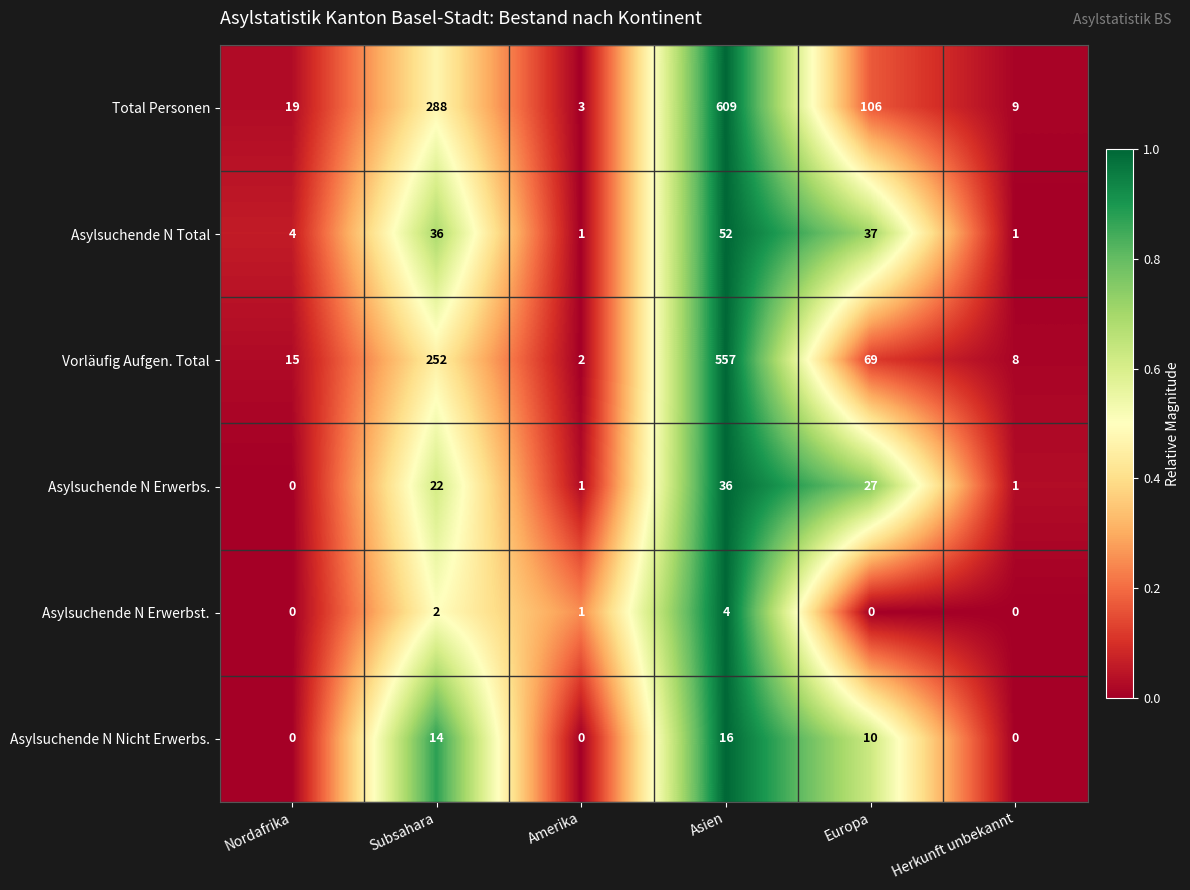

What is the spread (max minus min) of values at Herkunft unbekannt?

9